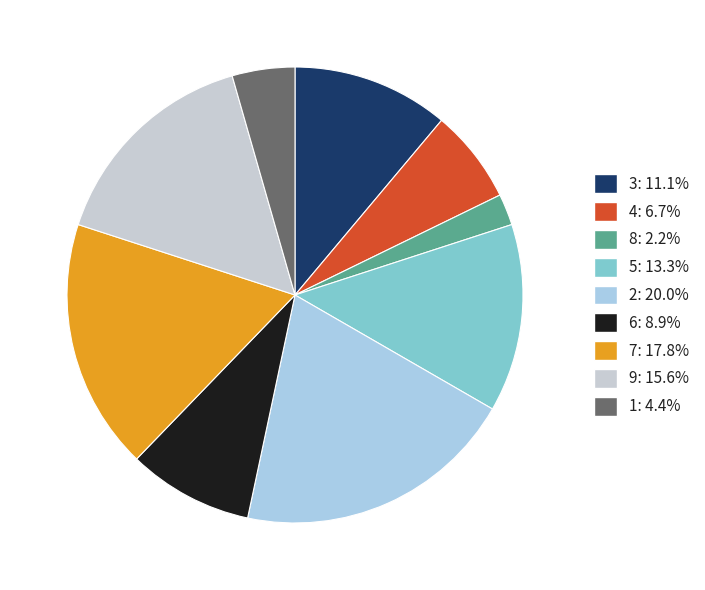

To the nearest percent, what is the average slice percentage?

11%